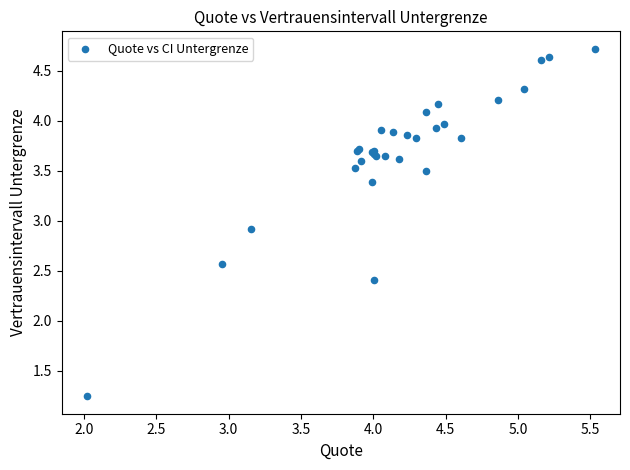

What Y value in the scatter plot is closest to 2?

2.4